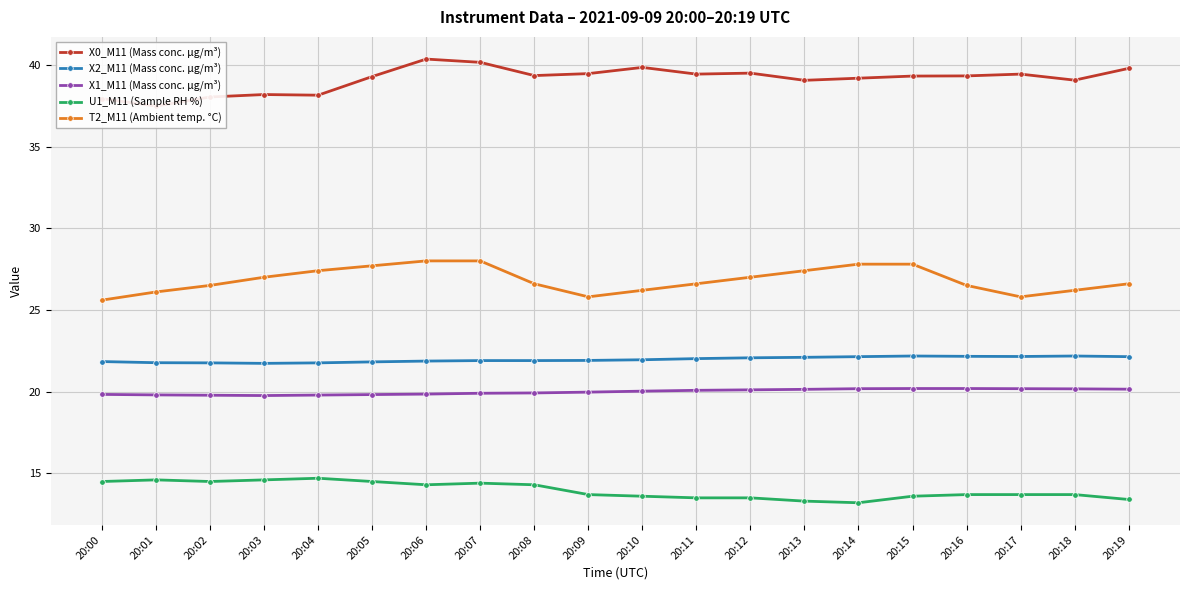

Is the value of X2_M11 (Mass conc. μg/m³) at 20:06 greater than the value of U1_M11 (Sample RH %) at 20:00?

Yes